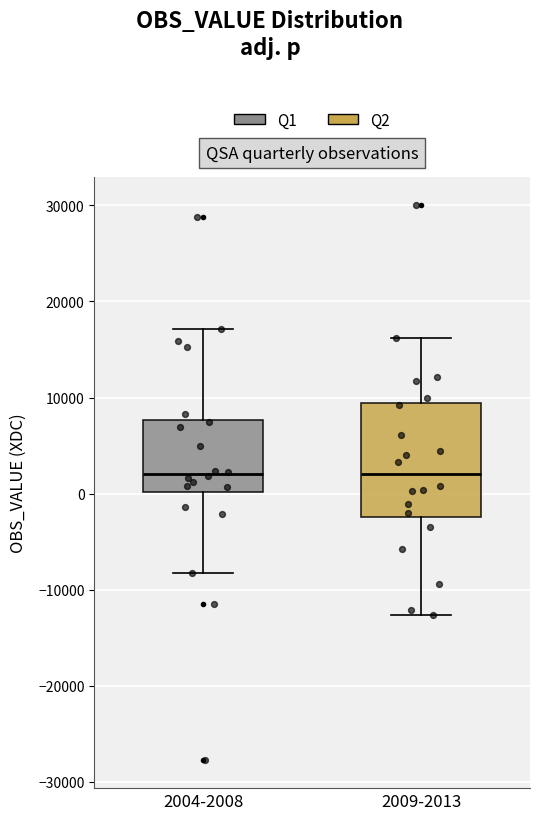

Reading left to right, transcribe this box plot: for each box, give where its median line is, the range the box spans, and where its two whiskers end, as read against the y-axis. The values are not printed on the chart, so give them approximately, as read against the axis.

2004-2008: median 2000, box 0 to 8000, whiskers -8000 to 17000
2009-2013: median 2000, box -2000 to 9000, whiskers -13000 to 16000